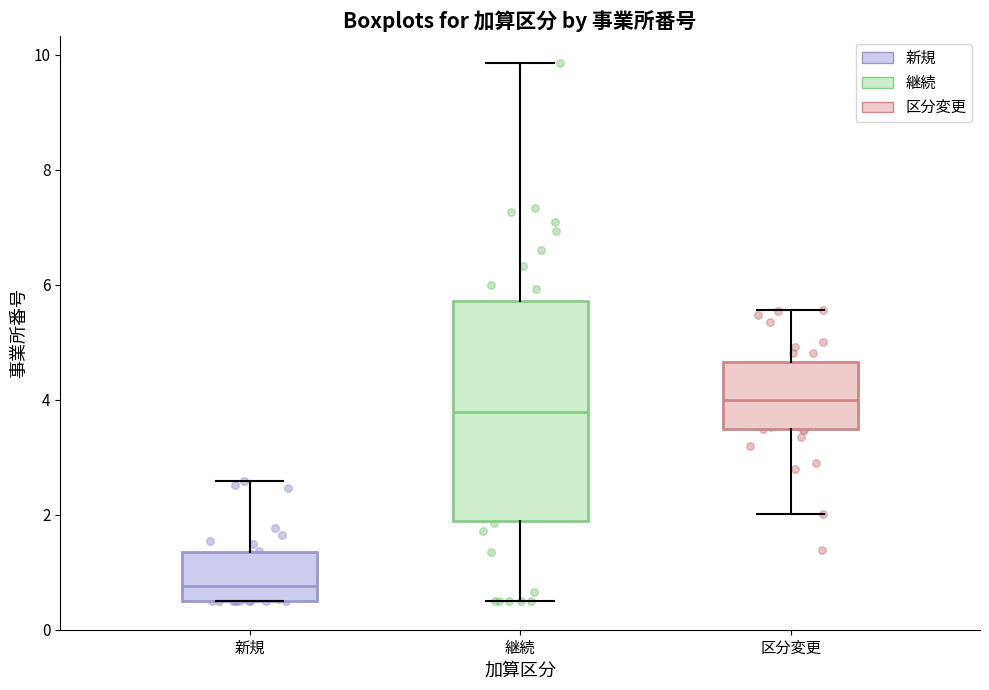

Reading left to right, transcribe this box plot: for each box, give where its median line is, the range the box spans, and where its two whiskers end, as read against the y-axis. The values are not printed on the chart, so give them approximately, as read against the axis.

新規: median 0.8, box 0.6 to 1.4, whiskers 0.6 to 2.6
継続: median 3.8, box 1.8 to 5.8, whiskers 0.6 to 9.8
区分変更: median 4.0, box 3.4 to 4.6, whiskers 2.0 to 5.6